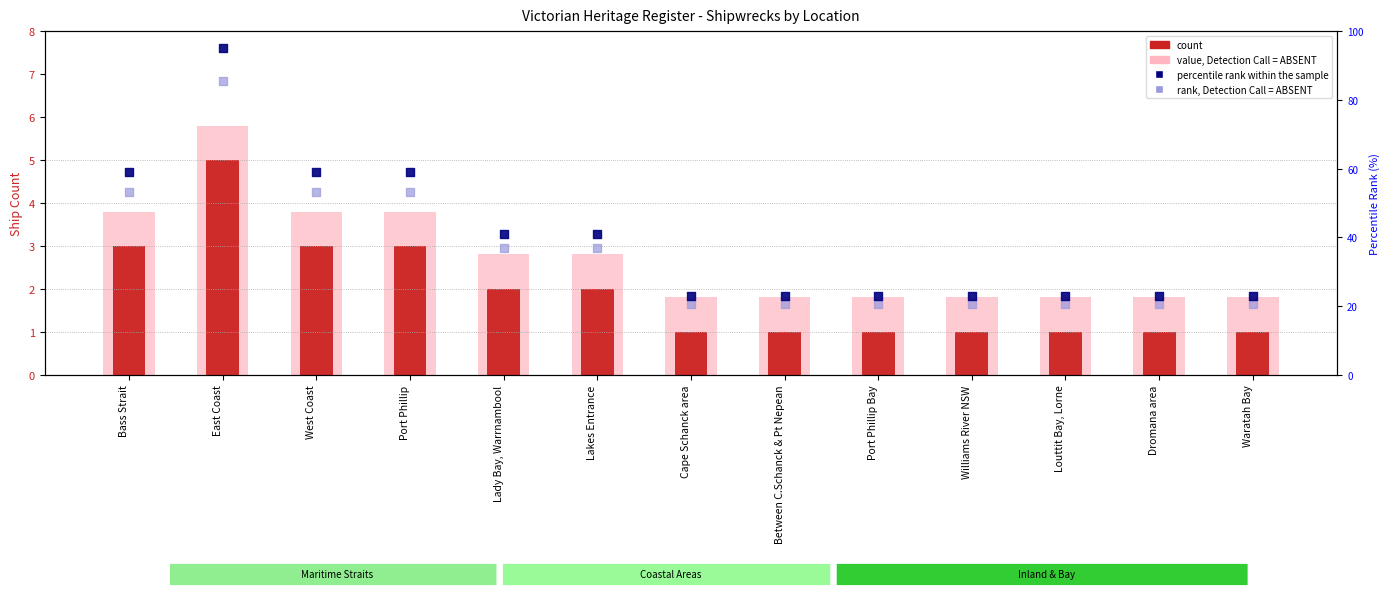

What are all the series names shown in the legend?

value, Detection Call = ABSENT, count, rank, Detection Call = ABSENT, percentile rank within the sample